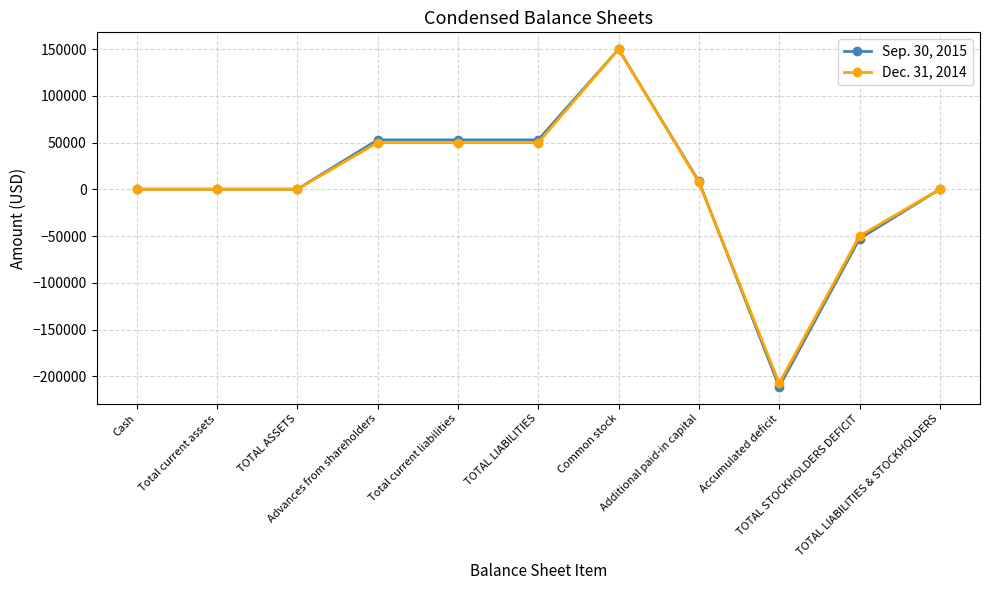

Which series has the widest spread of values?

Sep. 30, 2015